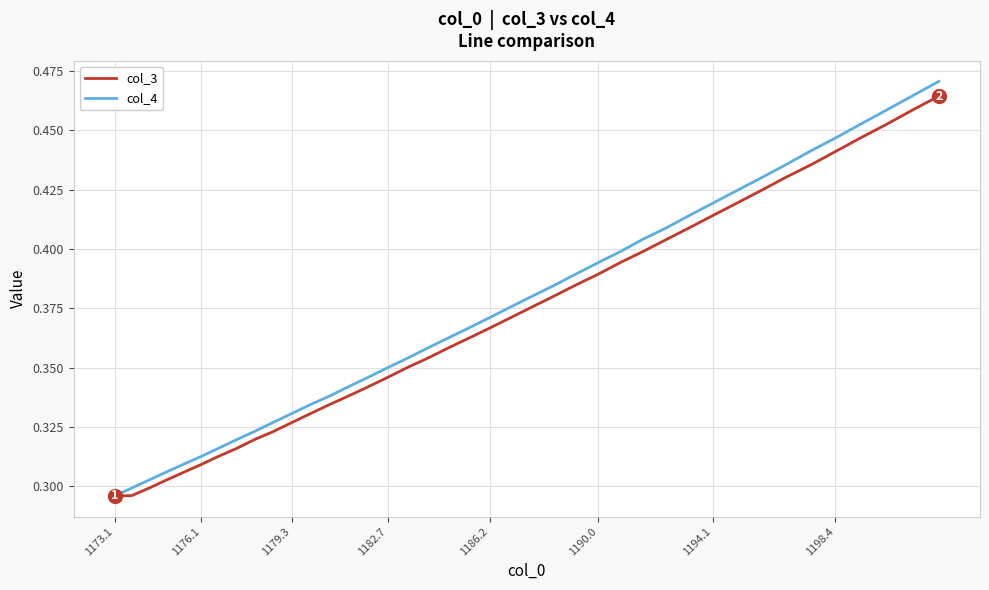

What are all the series names shown in the legend?

col_3, col_4